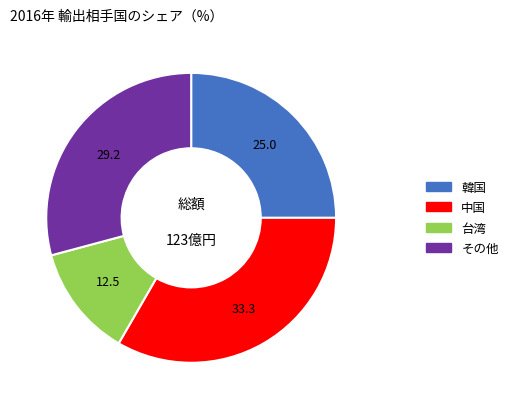

How many segments does this pie chart have?

4